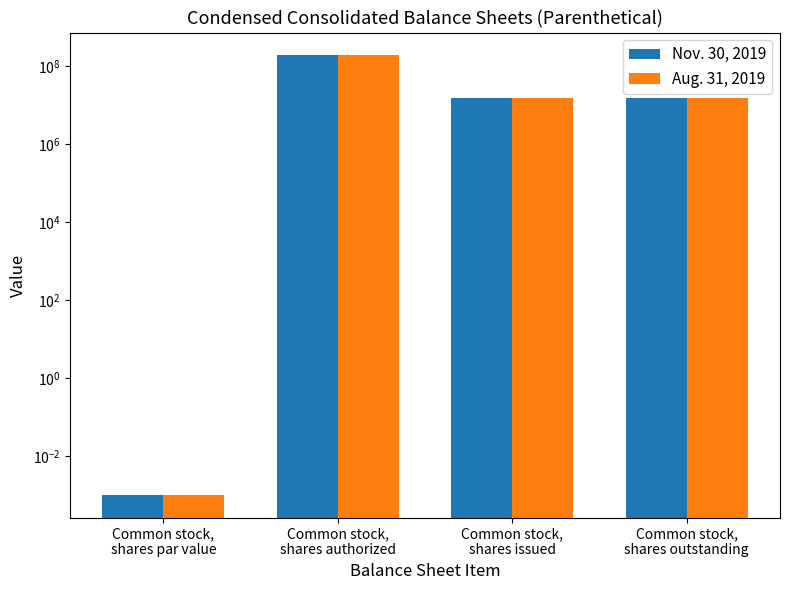

What is the label of the 3rd bar from the left?

Common stock,
shares issued